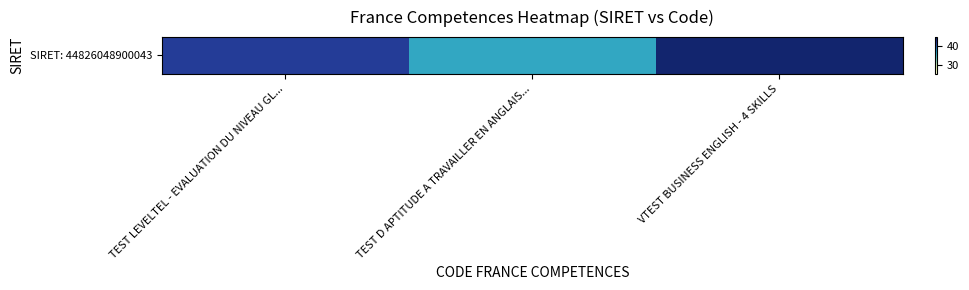

What is the difference between the second highest and minimum values?

6